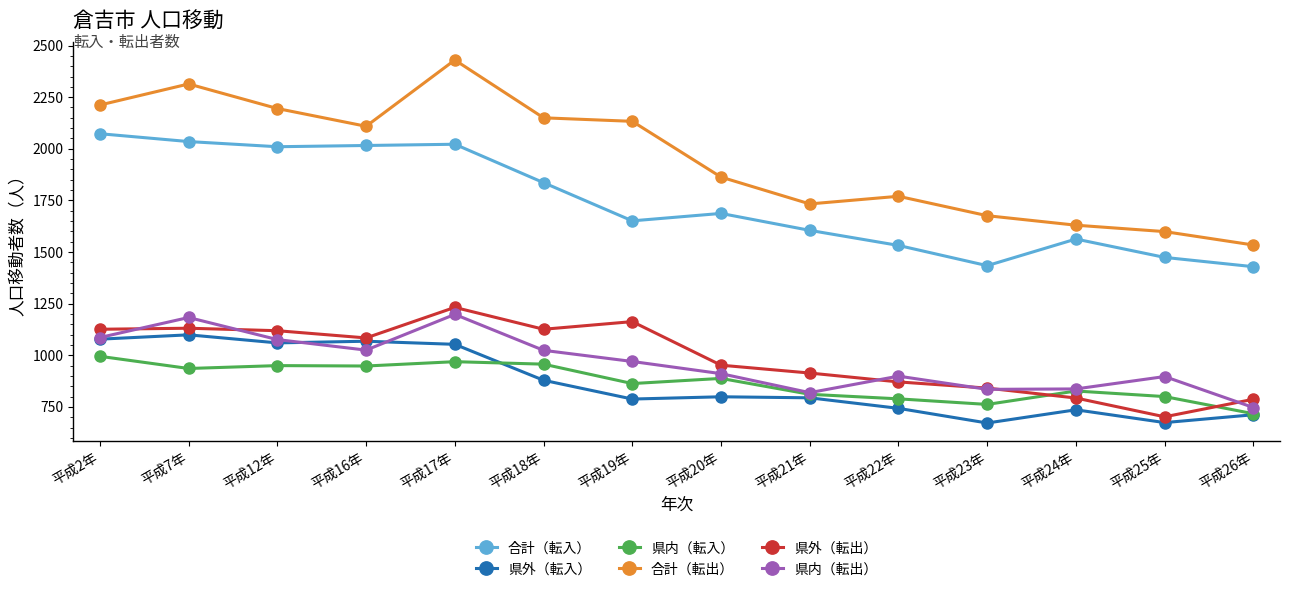

Is this an area chart (filled region under the line)?

No